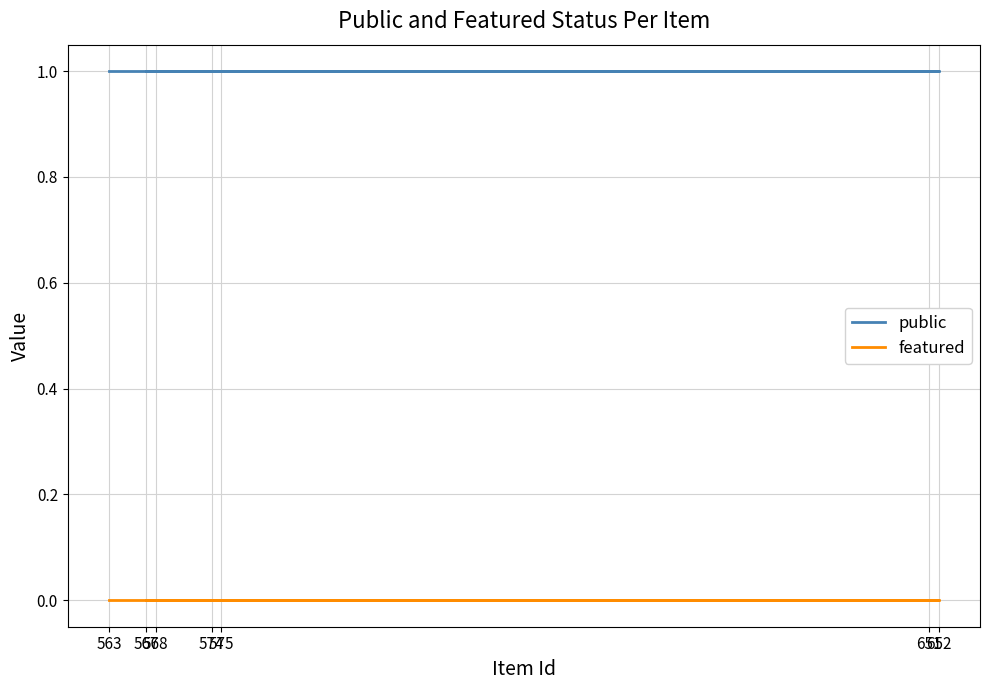

What are all the series names shown in the legend?

public, featured